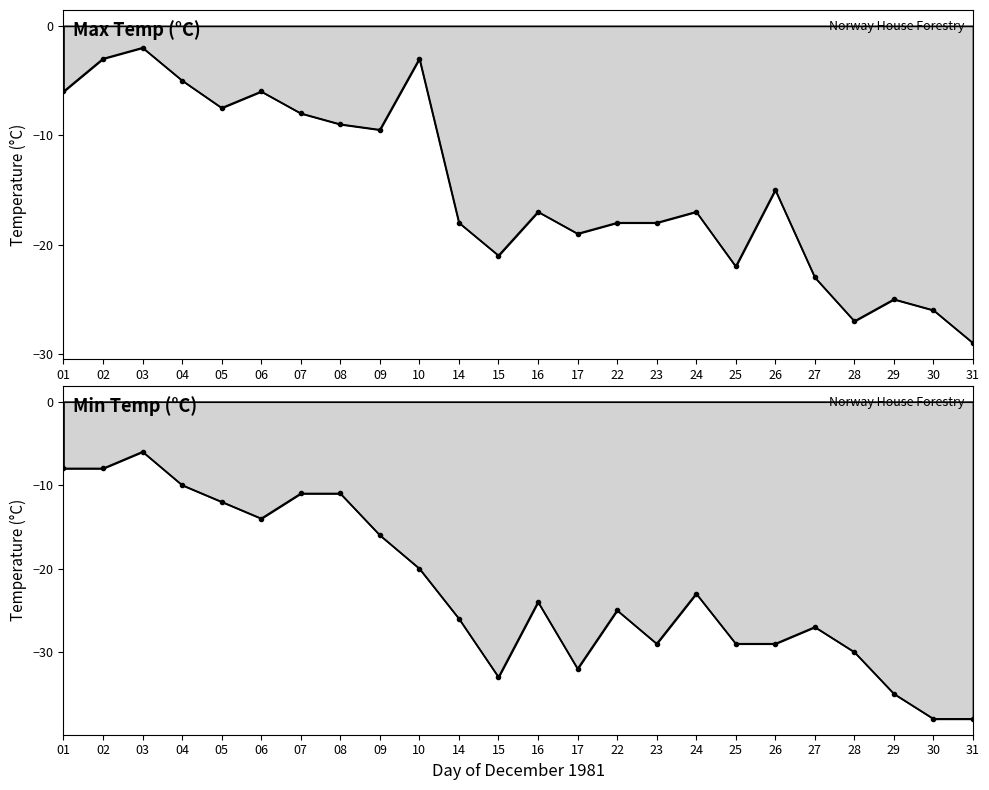

At which label does Min Temp (°C) first exceed -24?

01